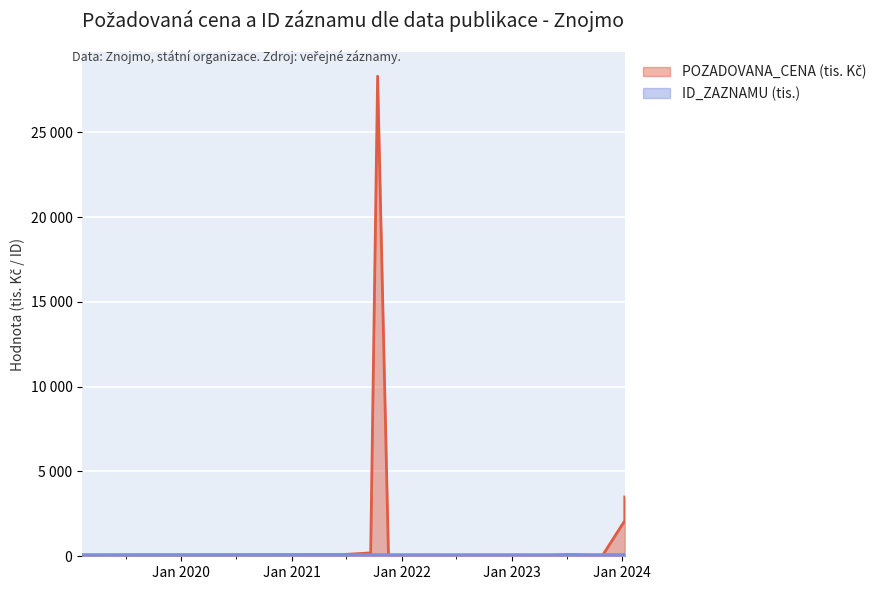

What is the lowest value of the ID_ZAZNAMU series?

87.3